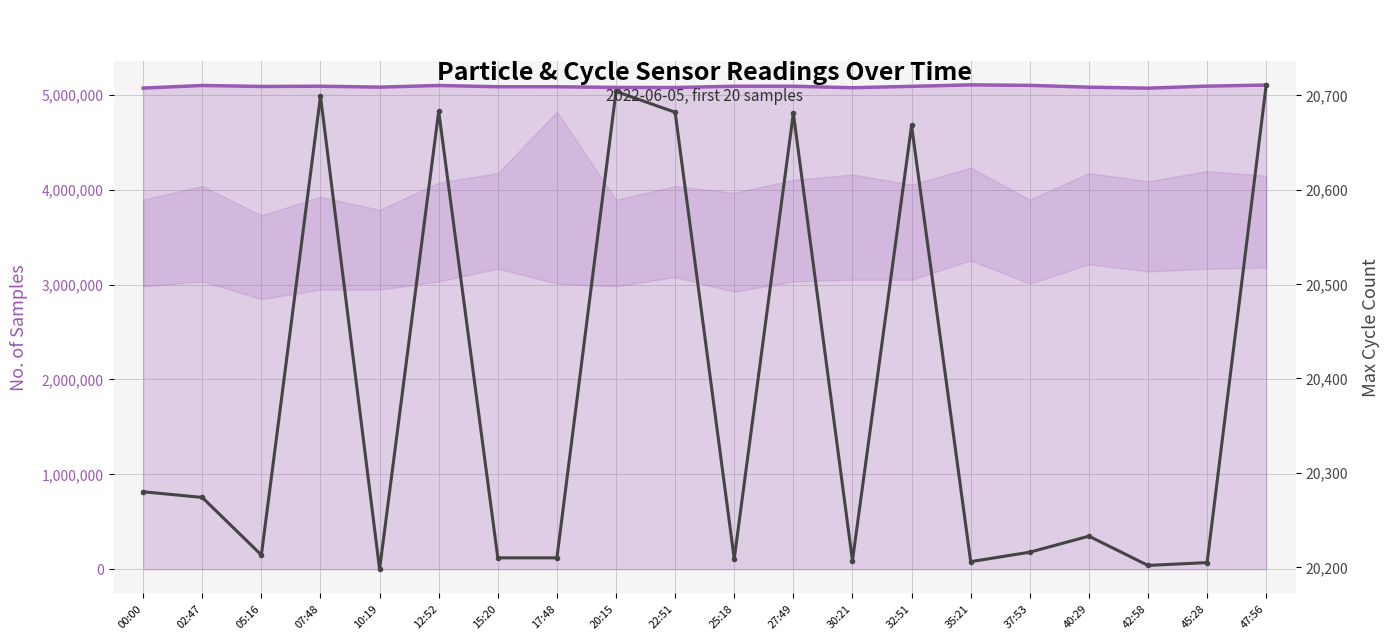

List the labels in order of Samples value, largest first.

35:21, 47:56, 37:53, 02:47, 12:52, 45:28, 25:18, 07:48, 27:49, 32:51, 05:16, 15:20, 17:48, 10:19, 40:29, 20:15, 22:51, 30:21, 00:00, 42:58